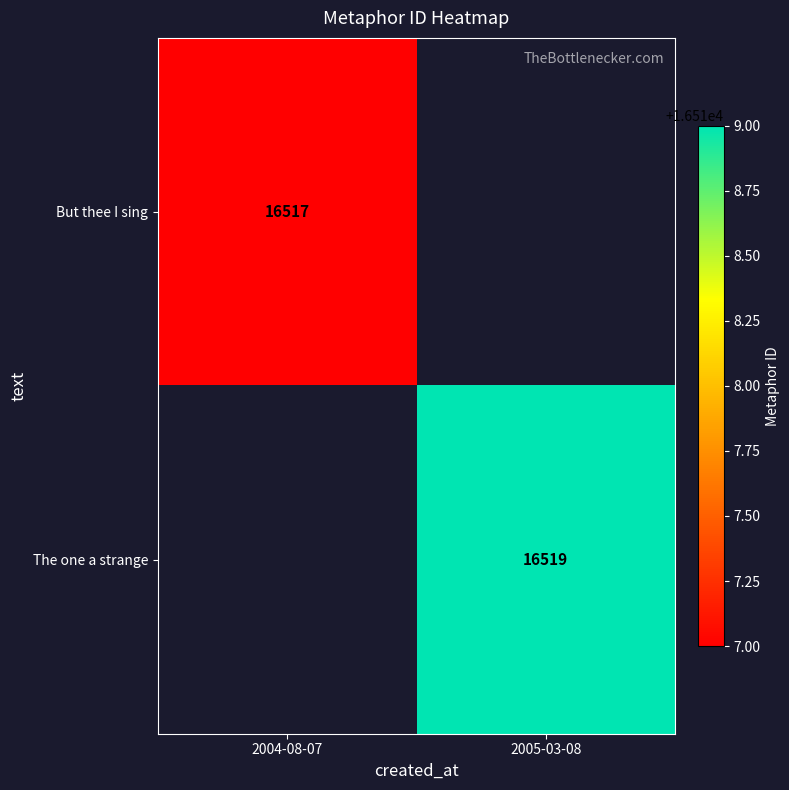

Is the value of But thee I sing at 2004-08-07 greater than the value of The one a strange at 2005-03-08?

No